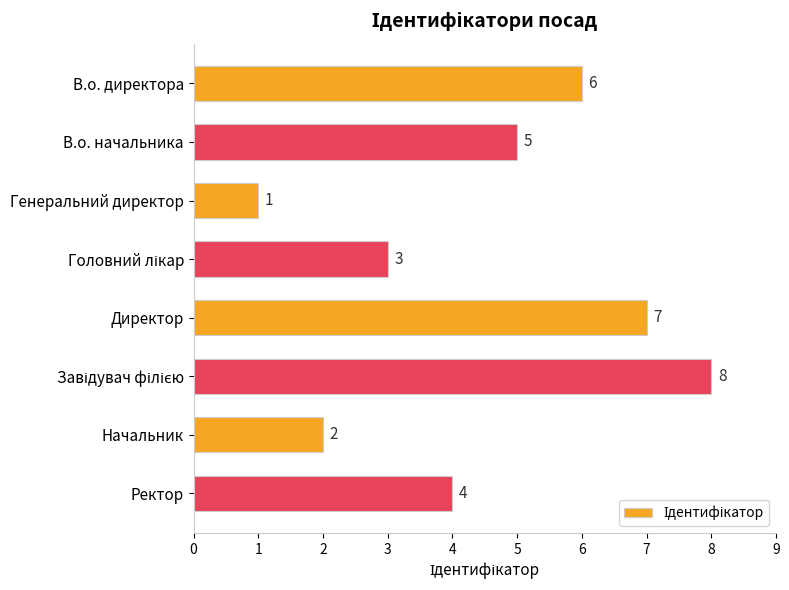

How many values are below 5?

4